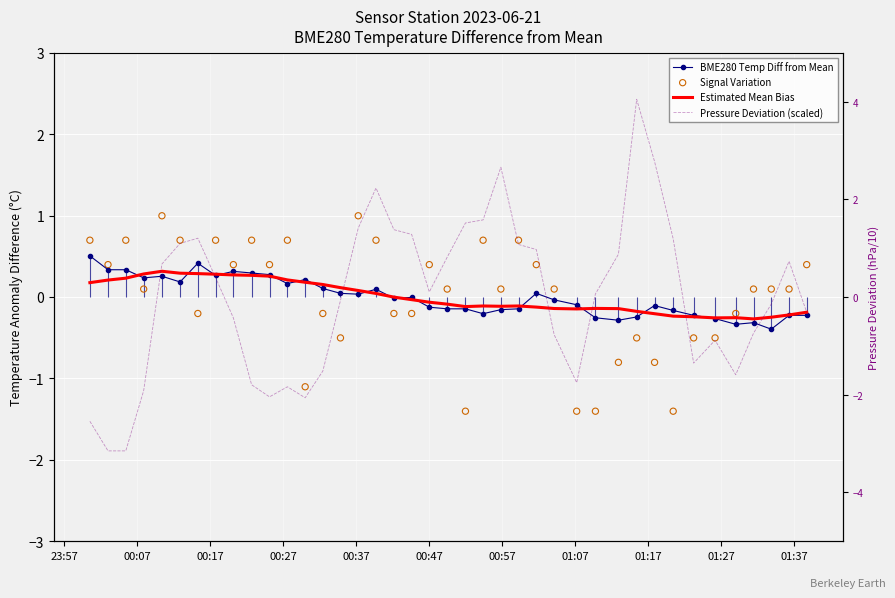

Which series reaches the maximum Y coordinate?

Pressure Deviation (scaled)